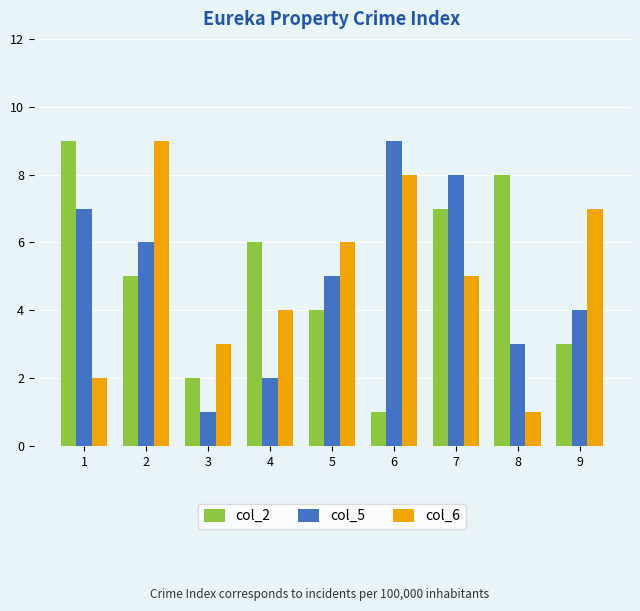

Is the value of col_5 at 4 greater than the value of col_6 at 2?

No